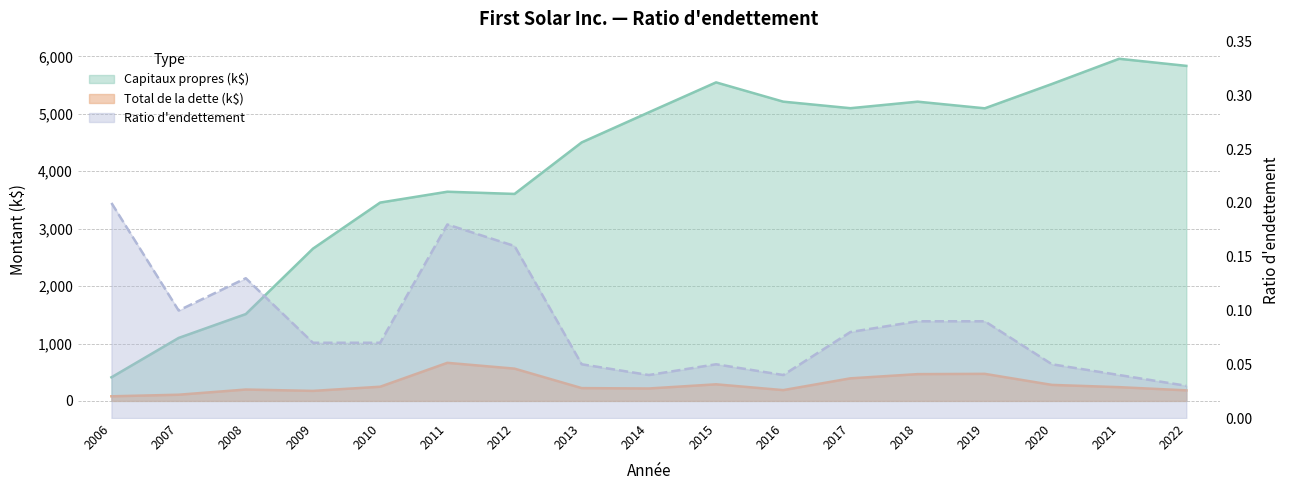

Reading left to right, transcribe all the data shown in this chart.

Total de la dette: 80.7	108.2	198.5	175.0	247.4	663.6	562.6	223.3	216.9	289.4	188.4	393.5	466.8	471.7	279.2	239.9	184.3
Capitaux propres: 411.4	1097.3	1513.0	2652.8	3454.9	3643.9	3605.5	4503.1	5027.5	5548.5	5212.7	5098.7	5212.4	5096.8	5520.9	5959.6	5836.1
Ratio d'endettement: 0.2	0.1	0.1	0.1	0.1	0.2	0.2	0.1	0.0	0.1	0.0	0.1	0.1	0.1	0.1	0.0	0.0